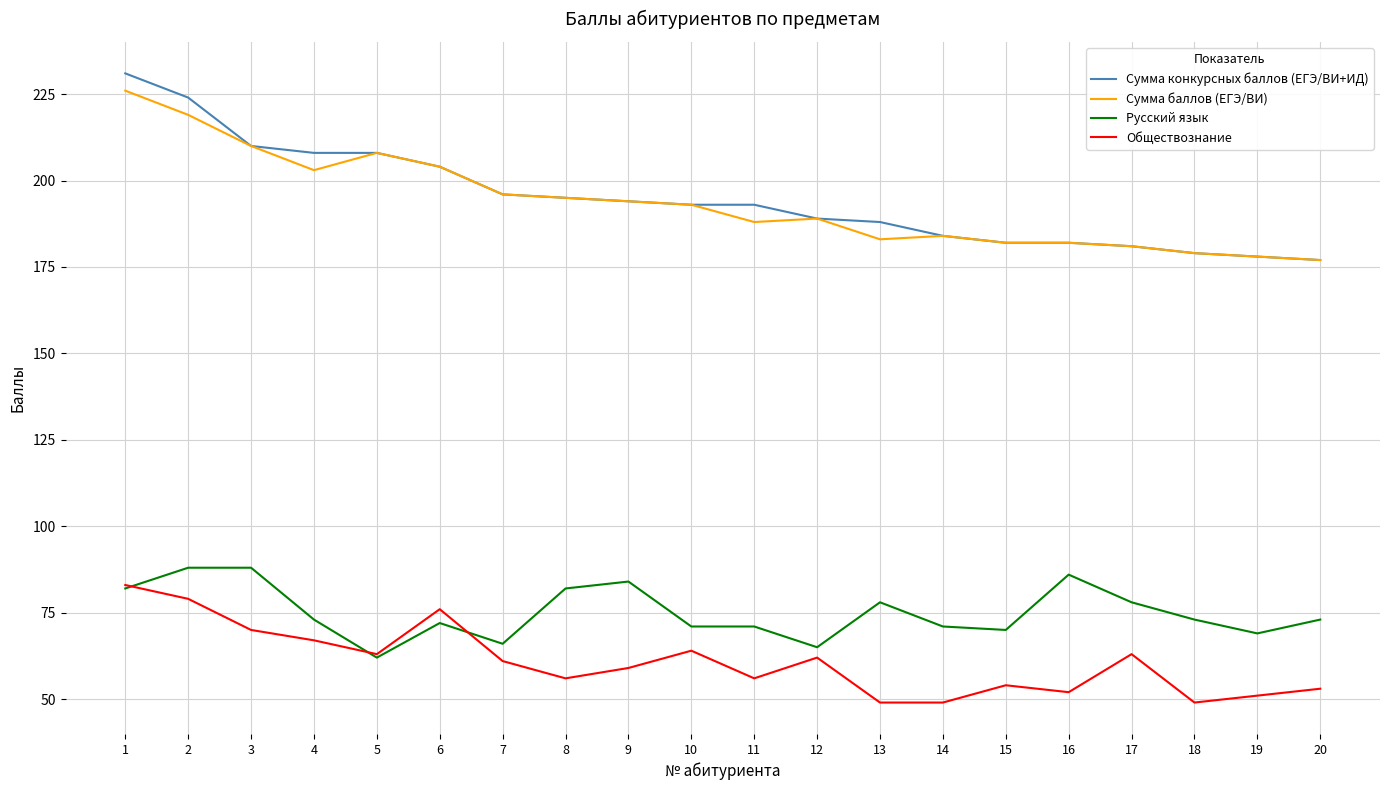

The Русский язык series shows 131 at 16. True or false?

False